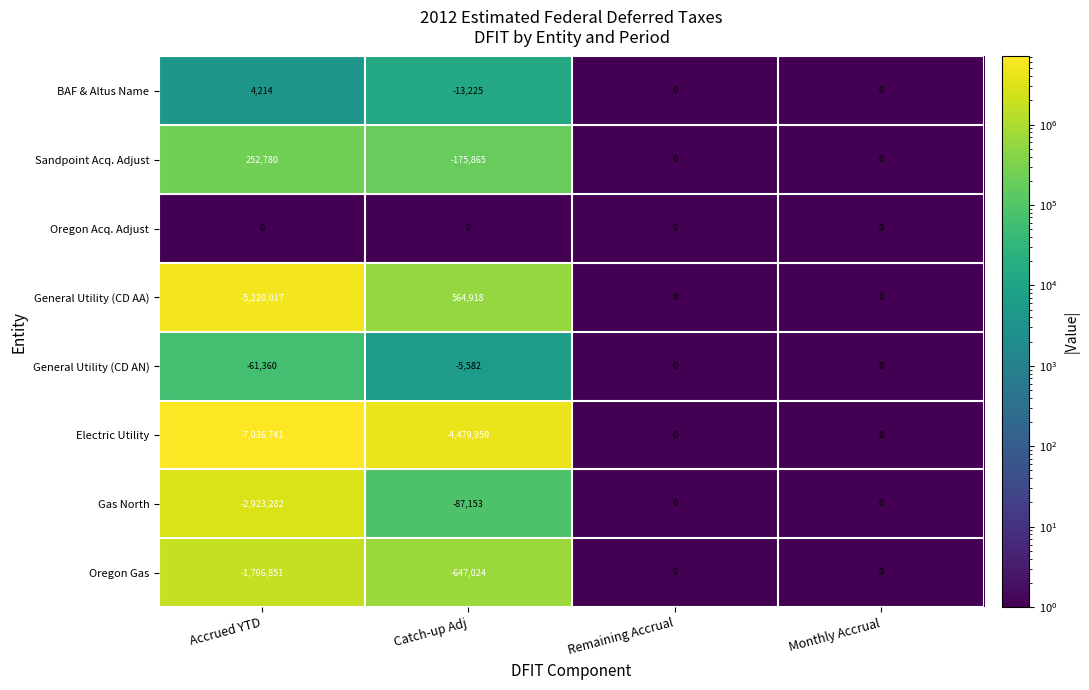

What is the difference between the Oregon Gas values at Monthly Accrual and Catch-up Adj?

647024